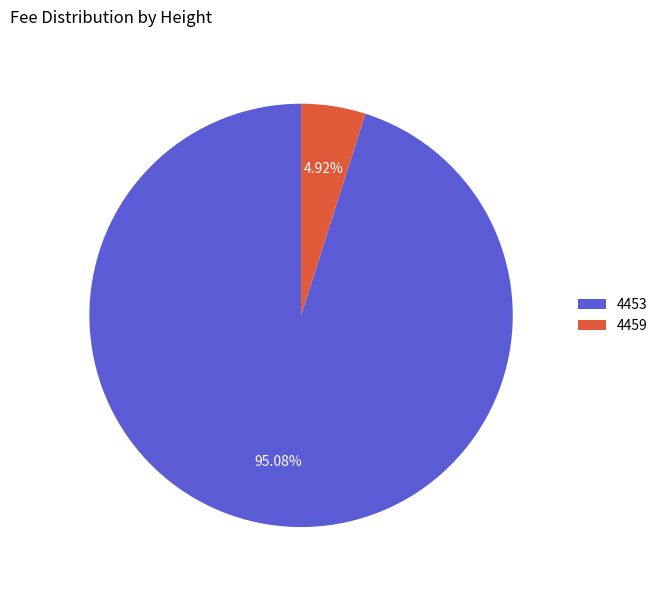

How many segments does this pie chart have?

2